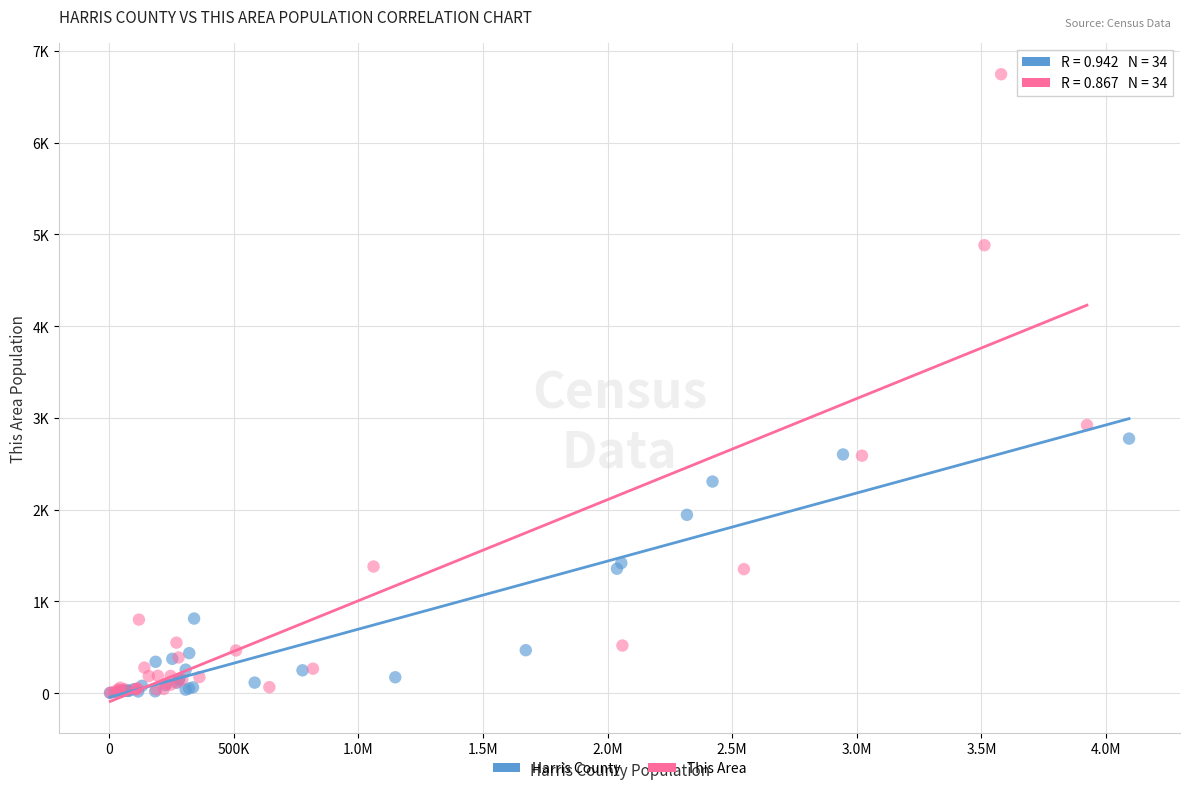

Which series contains the highest Y value?

This Area